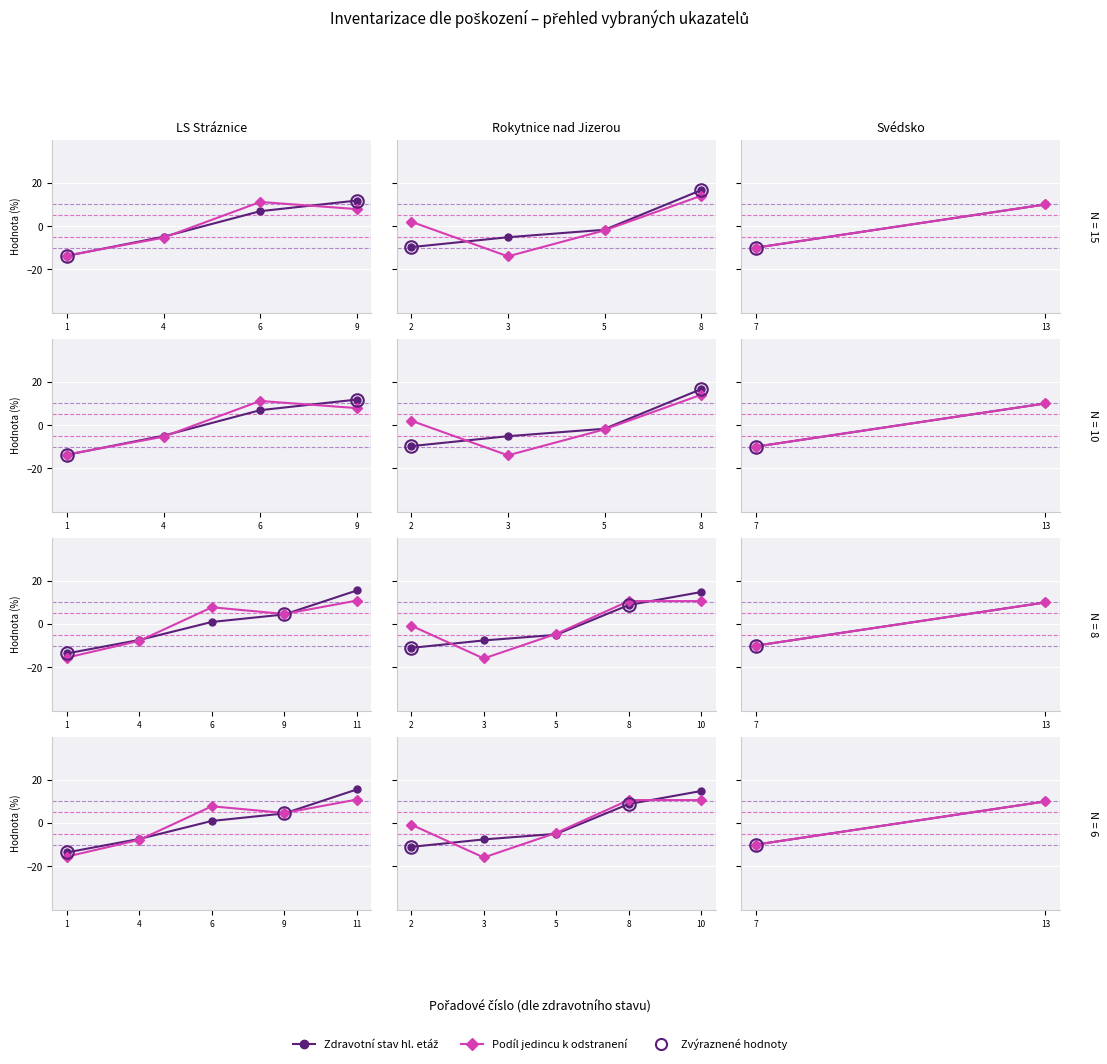

At how many categories does at least one series exceed 7?

1